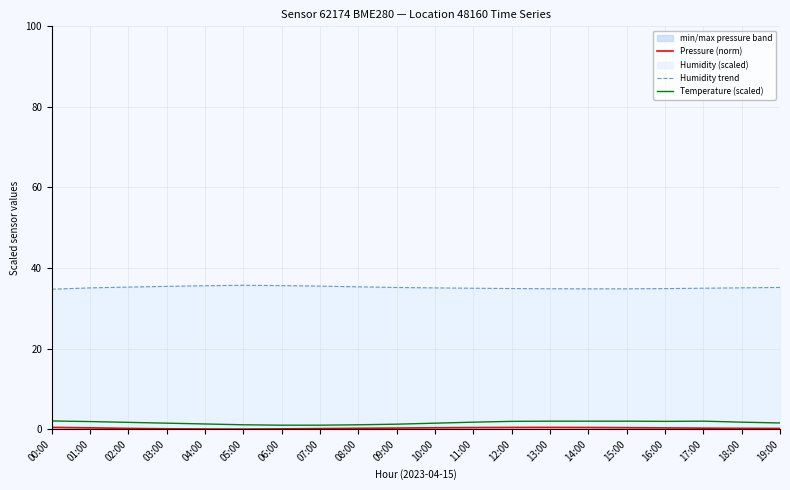

At which label does Humidity trend reach its minimum?

00:00